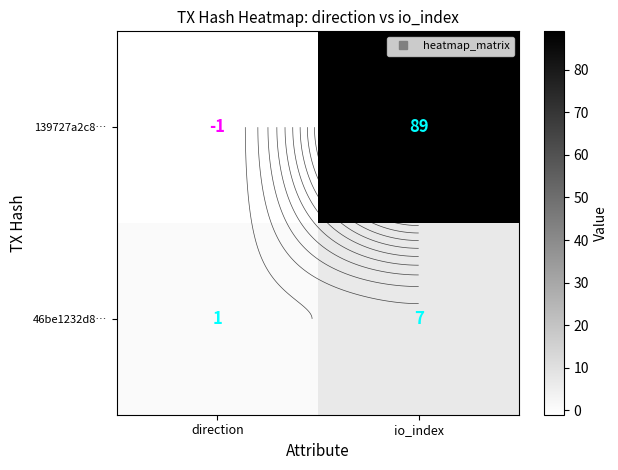

List the series in order of their overall mean, lowest first.

46be1232d8…, 139727a2c8…